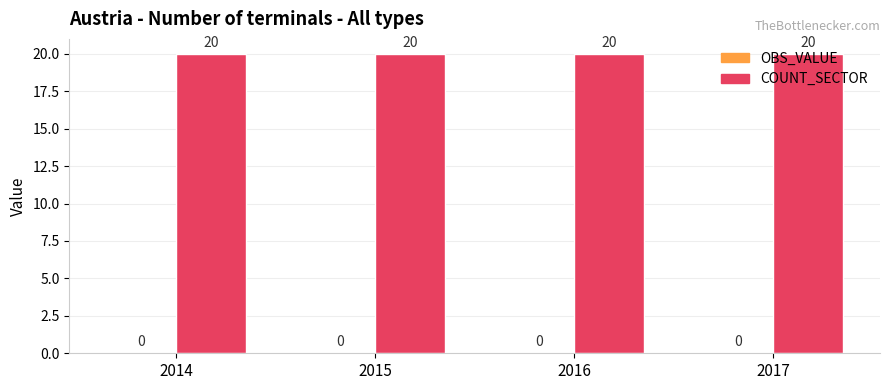

Reading right to left, extract all data points from this chart.

OBS_VALUE: 2017=0	2016=0	2015=0	2014=0
COUNT_SECTOR: 2017=20	2016=20	2015=20	2014=20